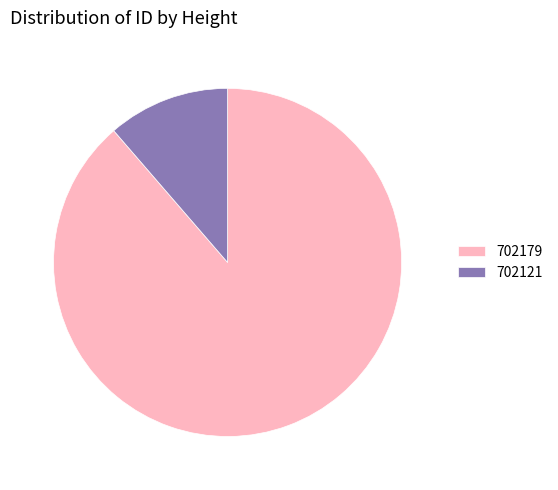

Is it true that 702121 is 23% of the pie?

False